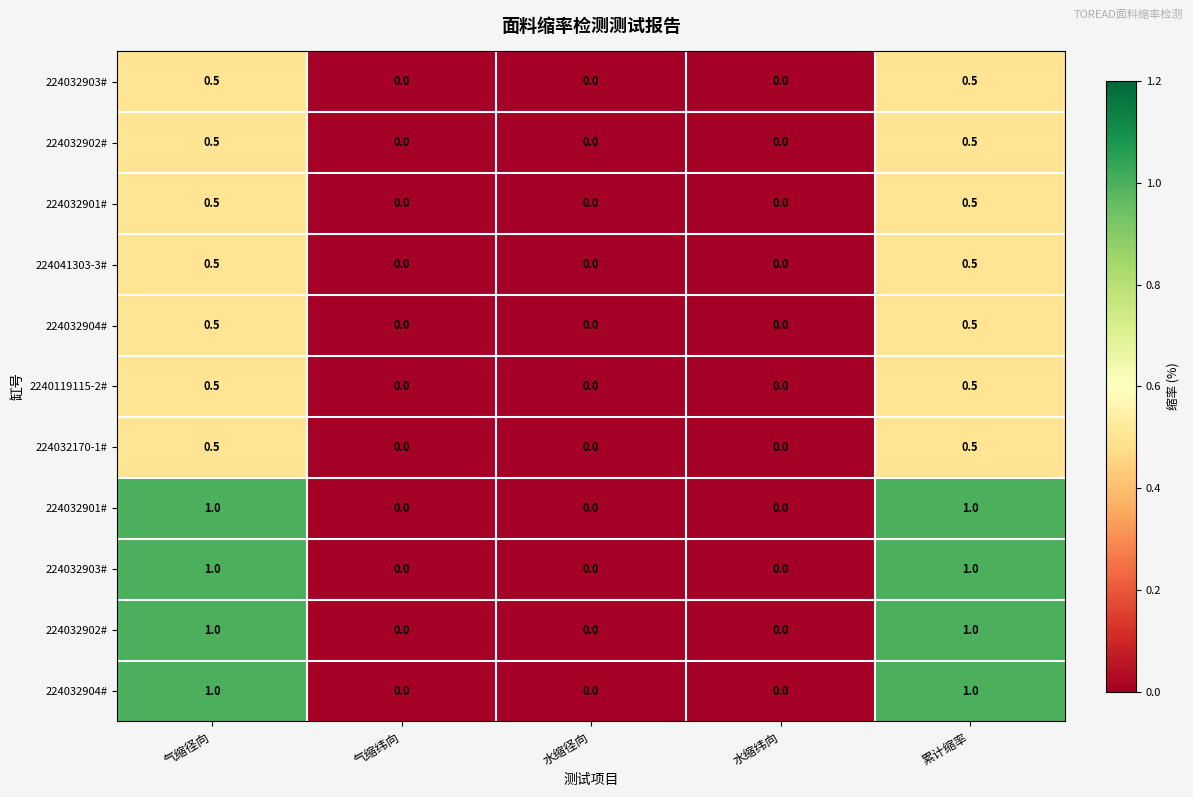

How many series are shown in this chart?

11